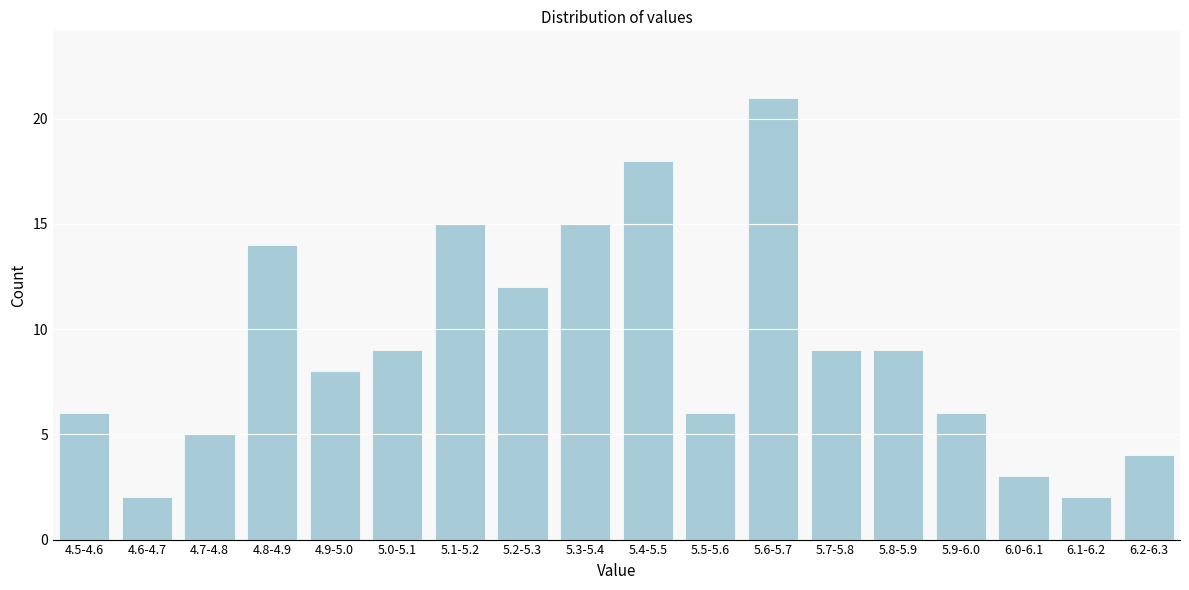

Reading right to left, transcribe all the data shown in this chart.

6.2-6.3=4	6.1-6.2=2	6.0-6.1=3	5.9-6.0=6	5.8-5.9=9	5.7-5.8=9	5.6-5.7=21	5.5-5.6=6	5.4-5.5=18	5.3-5.4=15	5.2-5.3=12	5.1-5.2=15	5.0-5.1=9	4.9-5.0=8	4.8-4.9=14	4.7-4.8=5	4.6-4.7=2	4.5-4.6=6